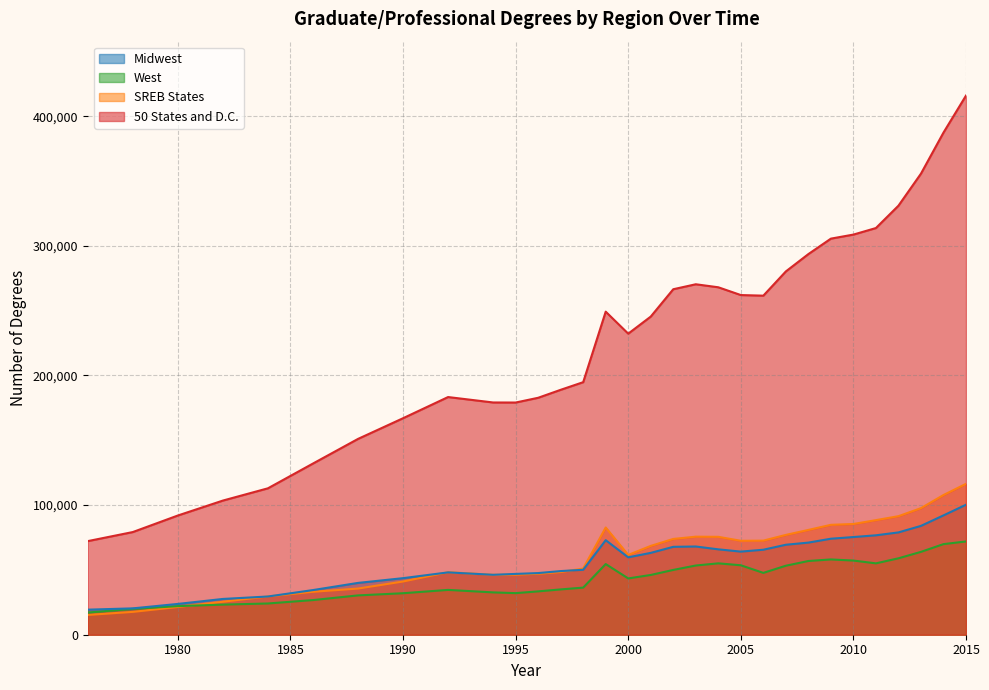

At which label does SREB States reach its peak?

2015